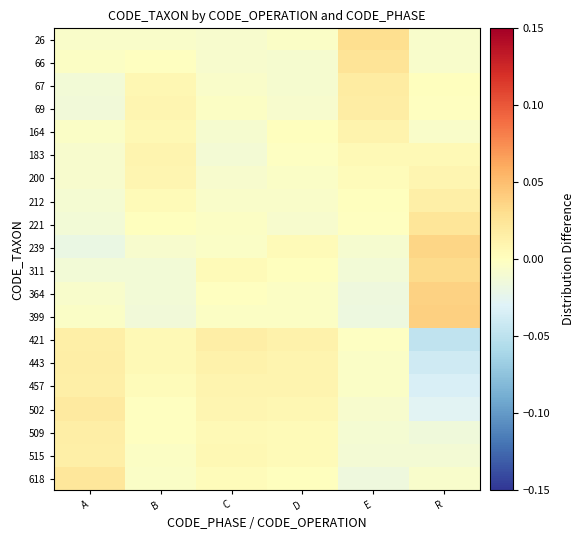

Which has a higher value, C or B?

B